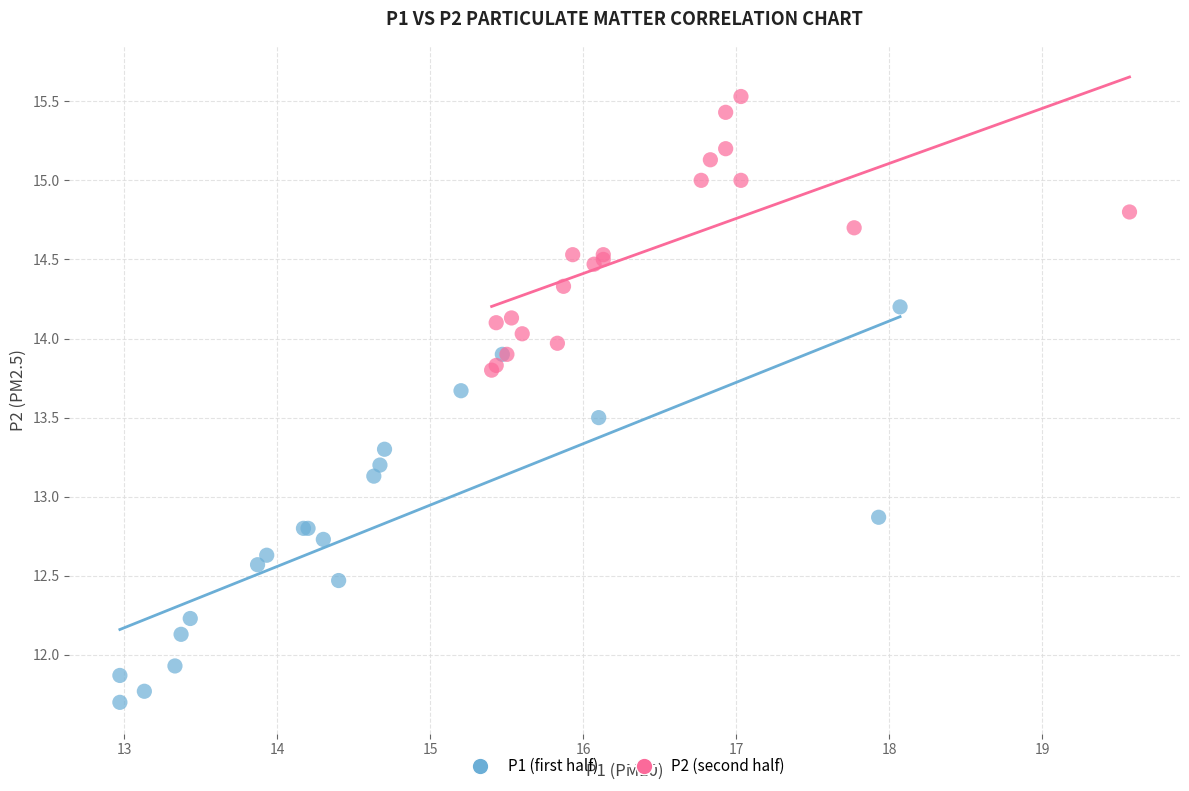

Which series reaches the minimum Y coordinate?

P1 (first half)